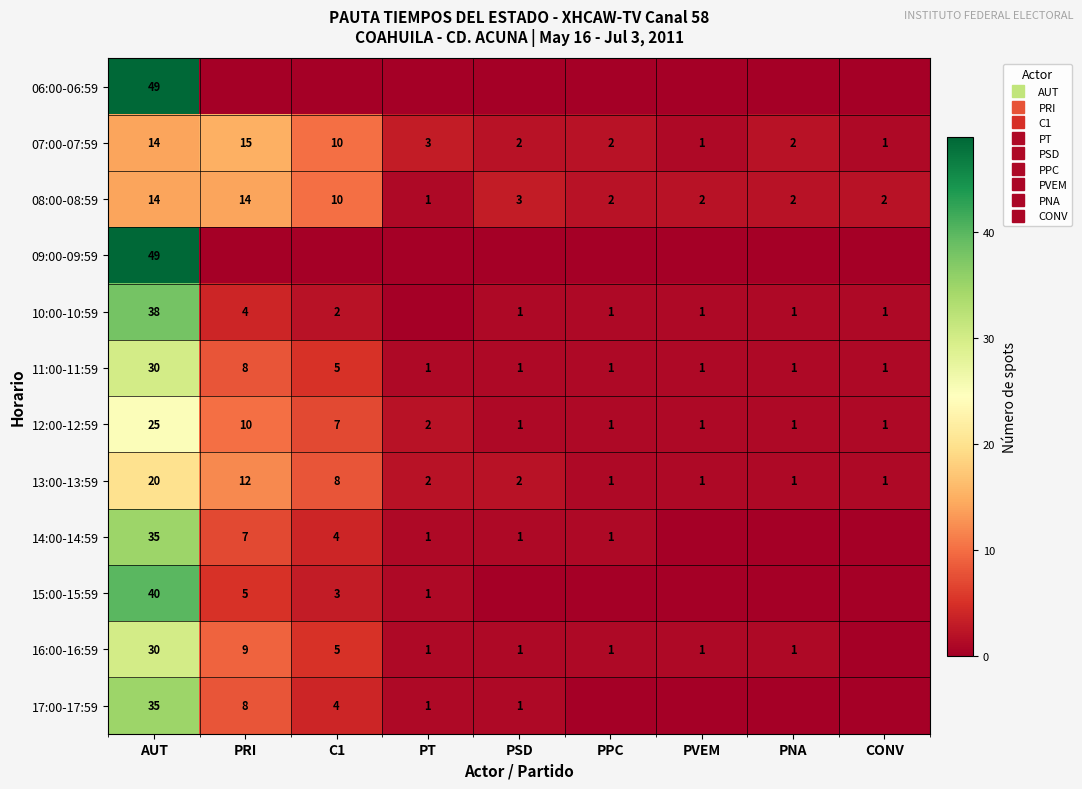

What is the difference between the 07:00-07:59 values at PSD and CONV?

1